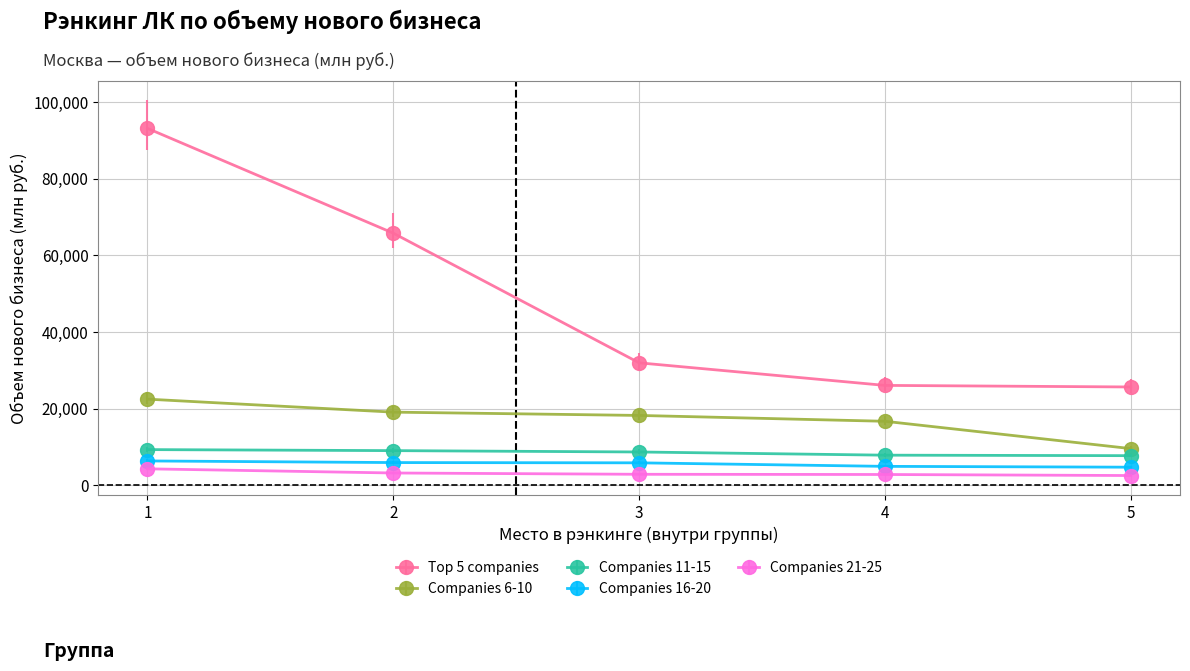

True or false: Companies 11-15 and Companies 6-10 cross at least once.

False